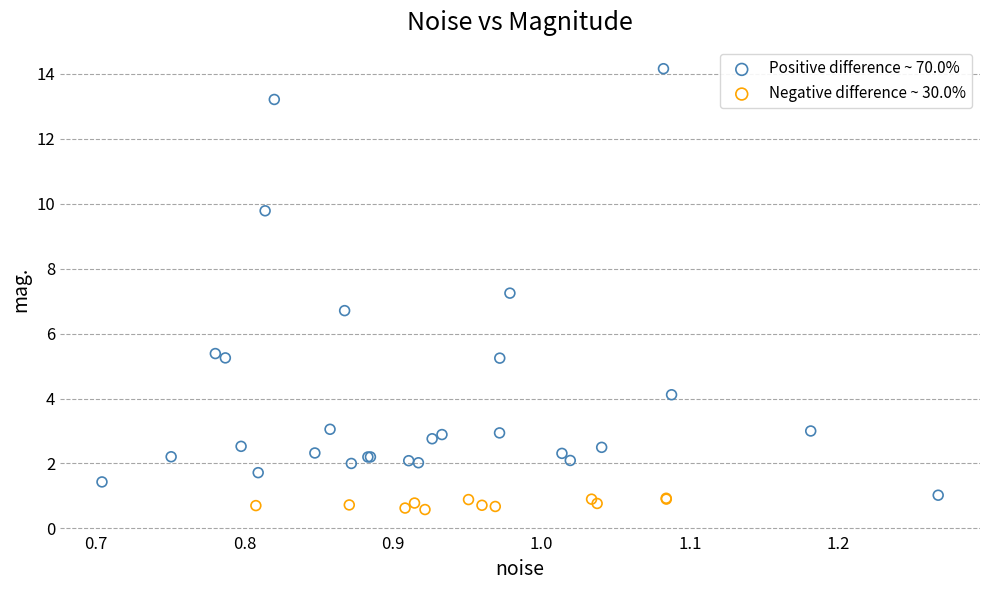

Which series contains the highest Y value?

Positive difference ~ 70.0%